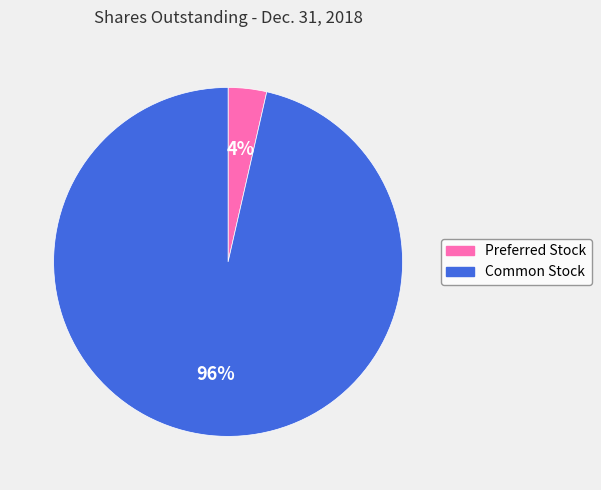

Count the number of slices in the pie.

2